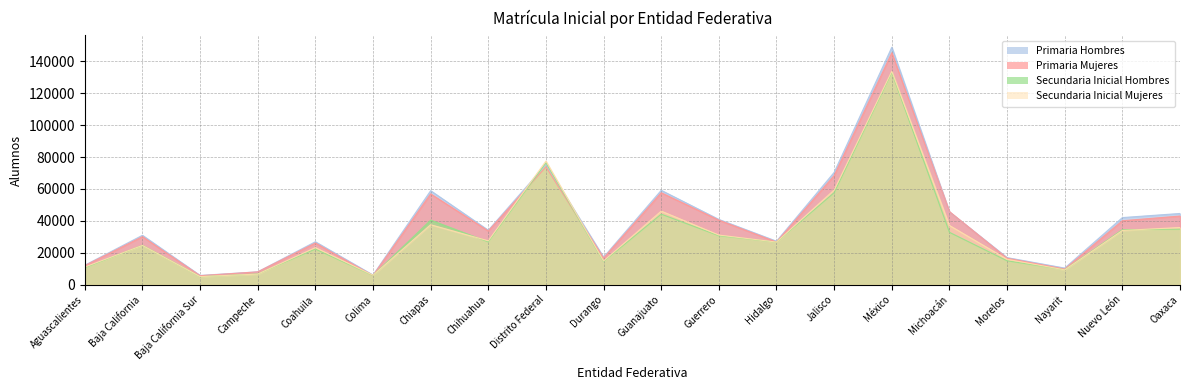

How many values in the Primaria Hombres series are below 34090?

10